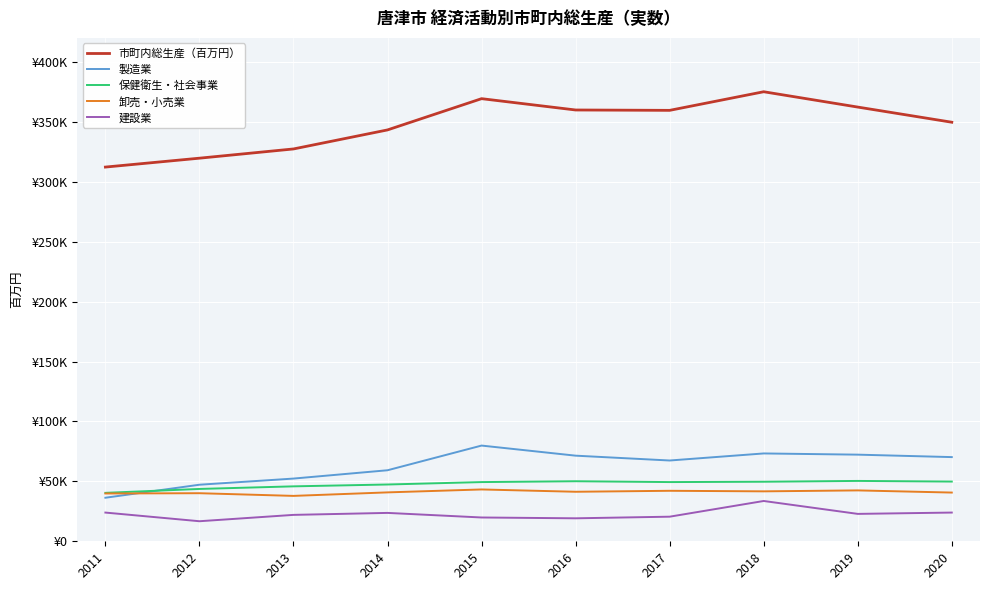

Is it true that 保健衛生・社会事業 equals 45833.8 at 2013?

True